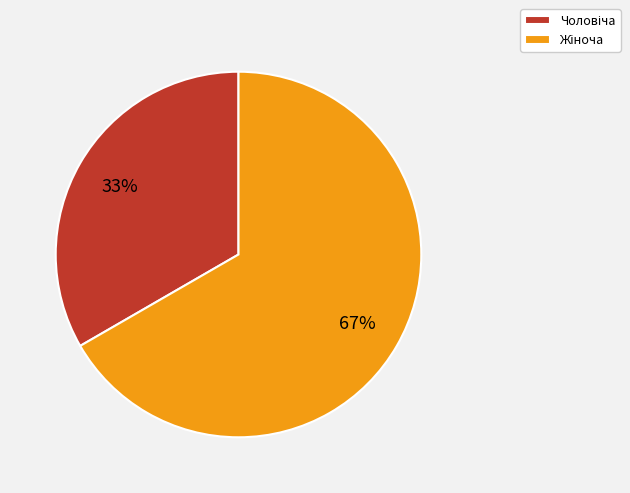

Is there any slice that represents more than half of the pie?

Yes